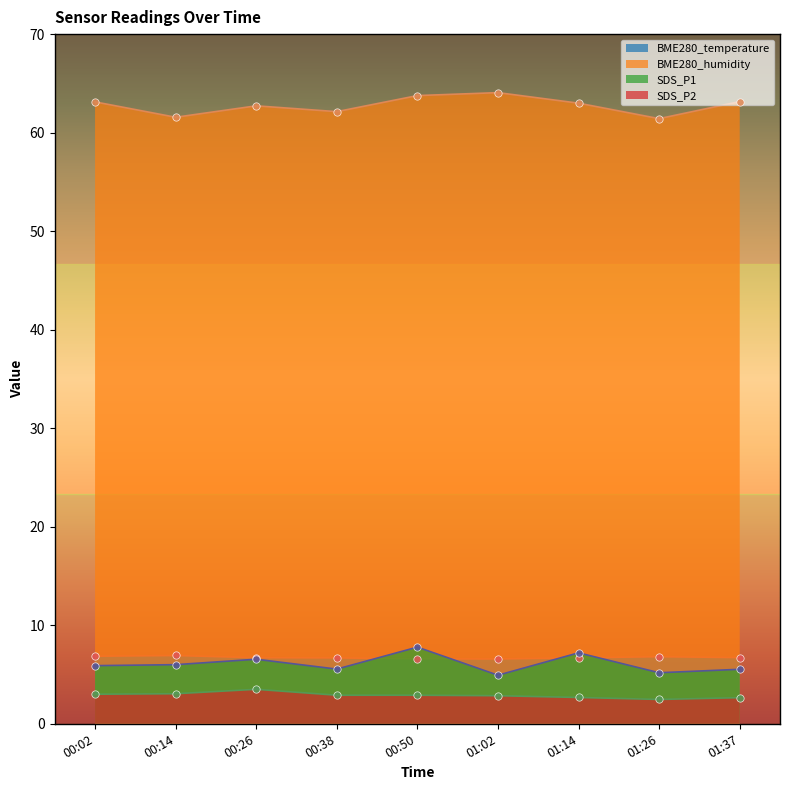

At how many categories does at least one series exceed 21?

9